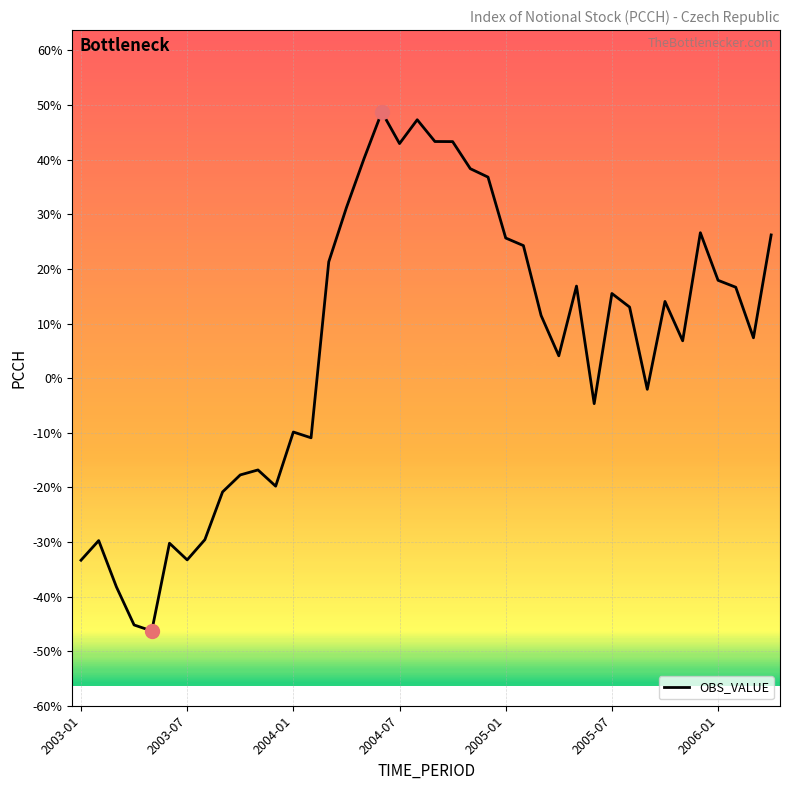

What is the minimum value shown in the chart?

-46.3